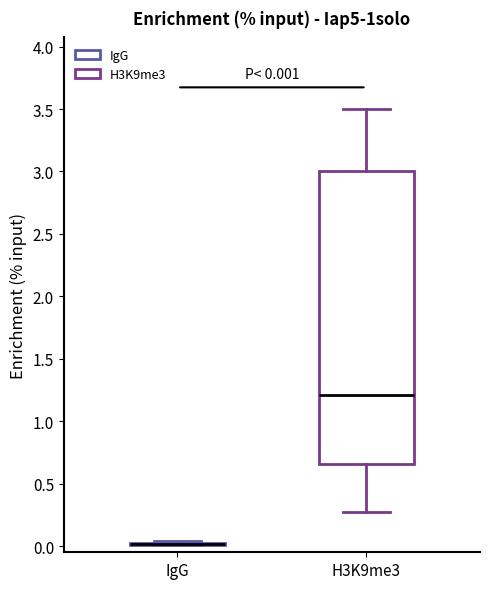

Comparing the boxes themselves (not the whiskers), which one is the tallest?

H3K9me3